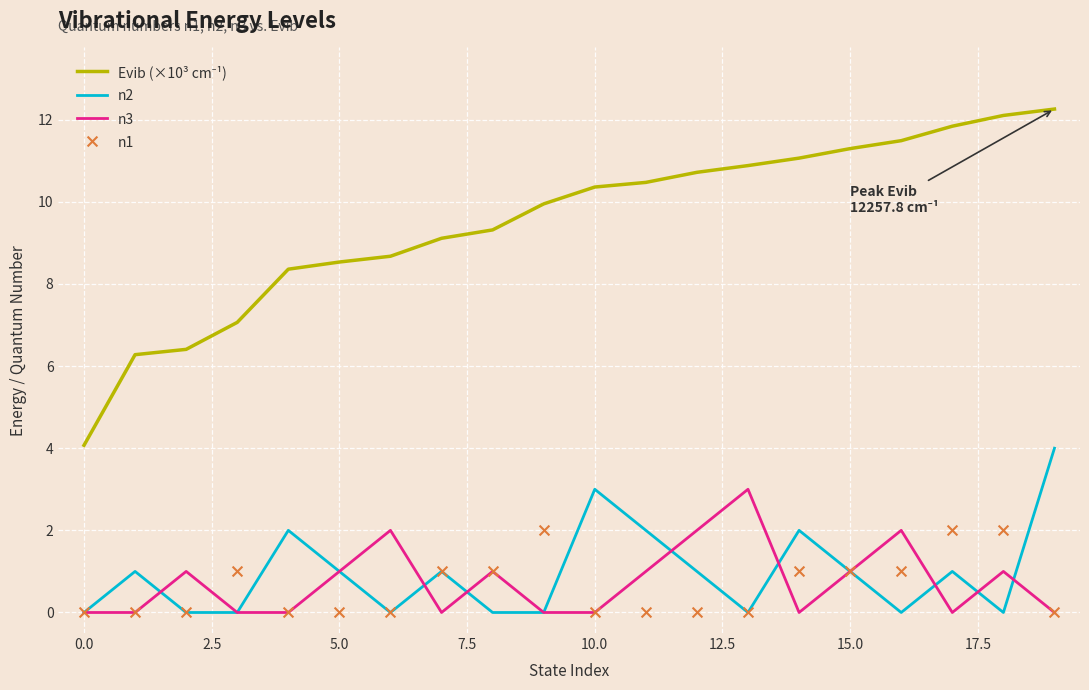

At how many categories does at least one series exceed 0?

20